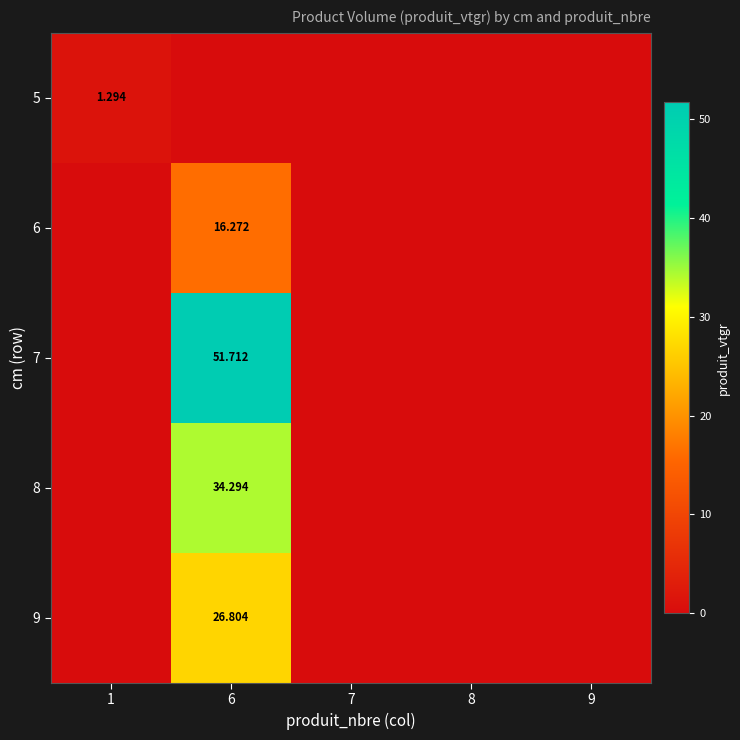

Which series changed the most between 6 and 9?

7